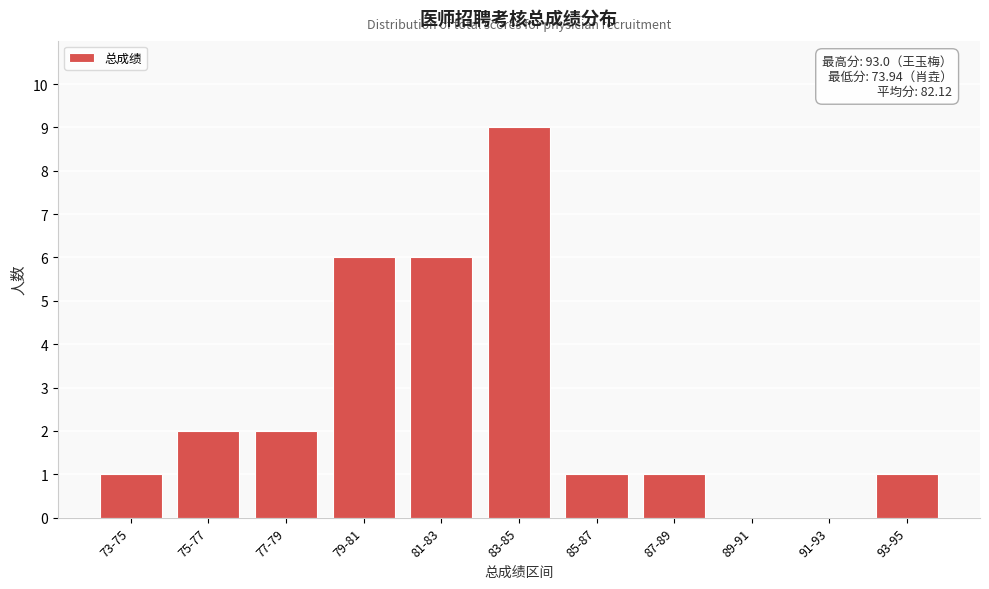

Reading right to left, extract all data points from this chart.

93-95=1	91-93=0	89-91=0	87-89=1	85-87=1	83-85=9	81-83=6	79-81=6	77-79=2	75-77=2	73-75=1